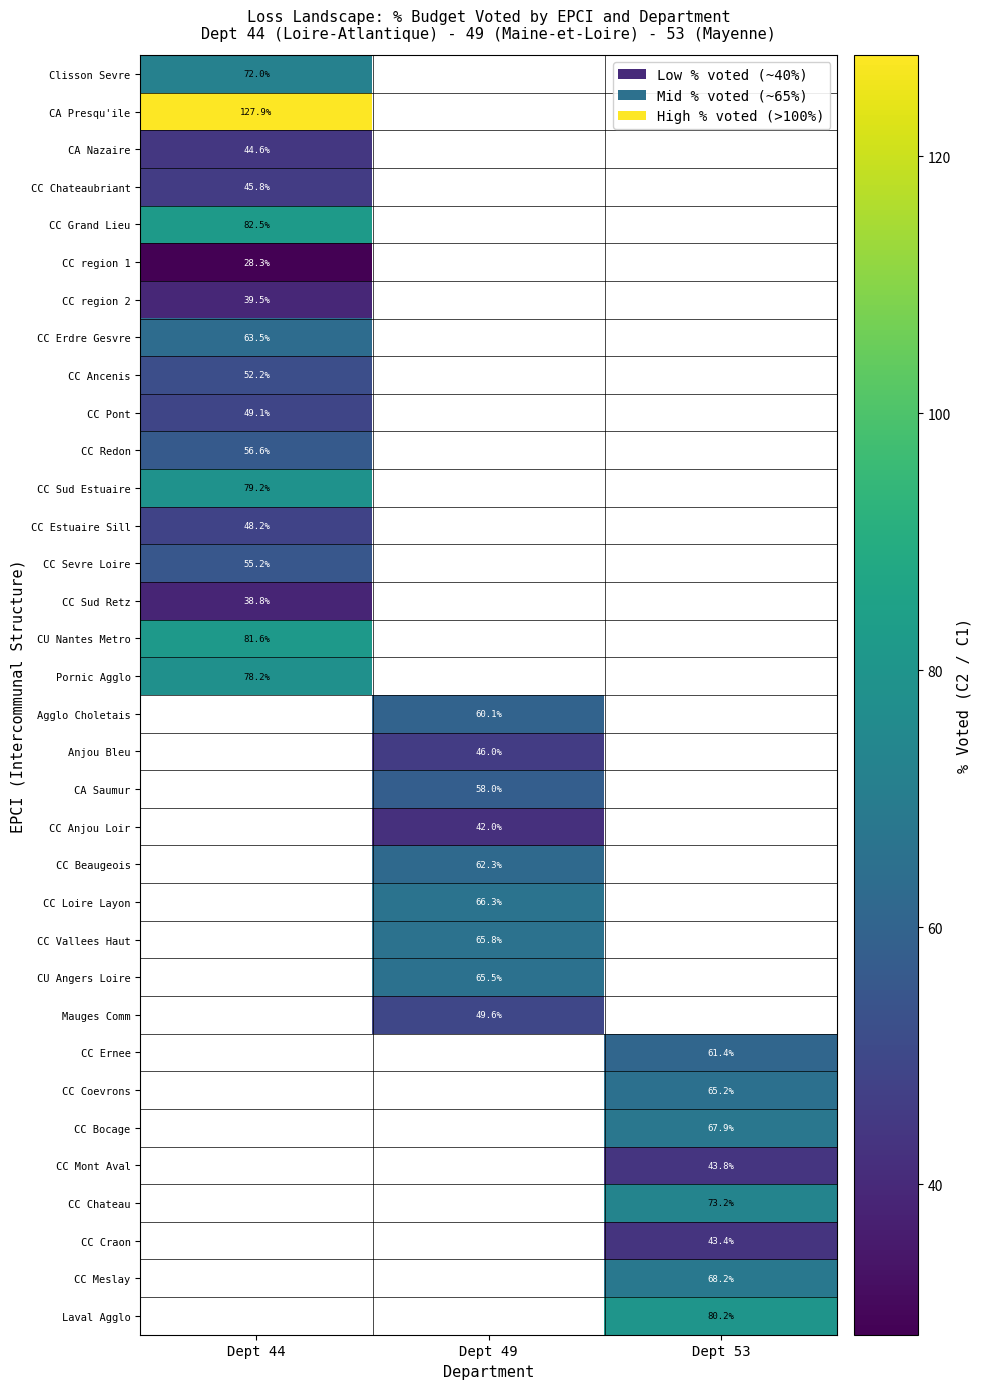

What is the spread (max minus min) of values at Dept 44?

99.6